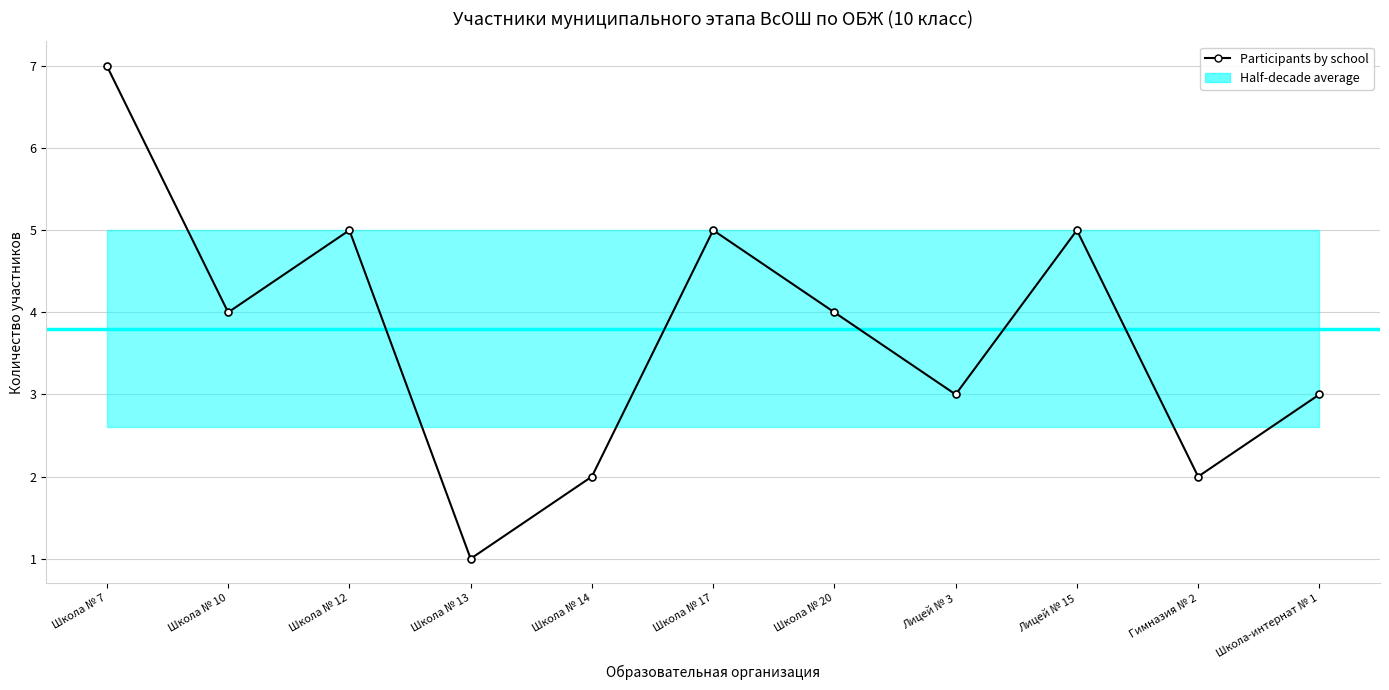

What is the smallest value displayed?

1